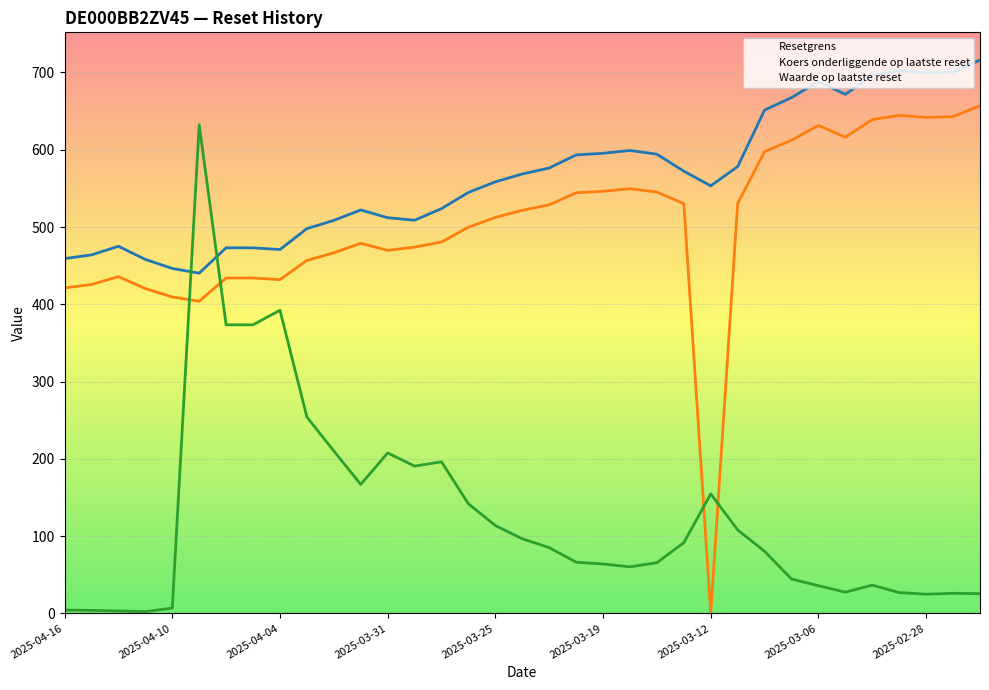

Between 13 and 21, which is larger?

21